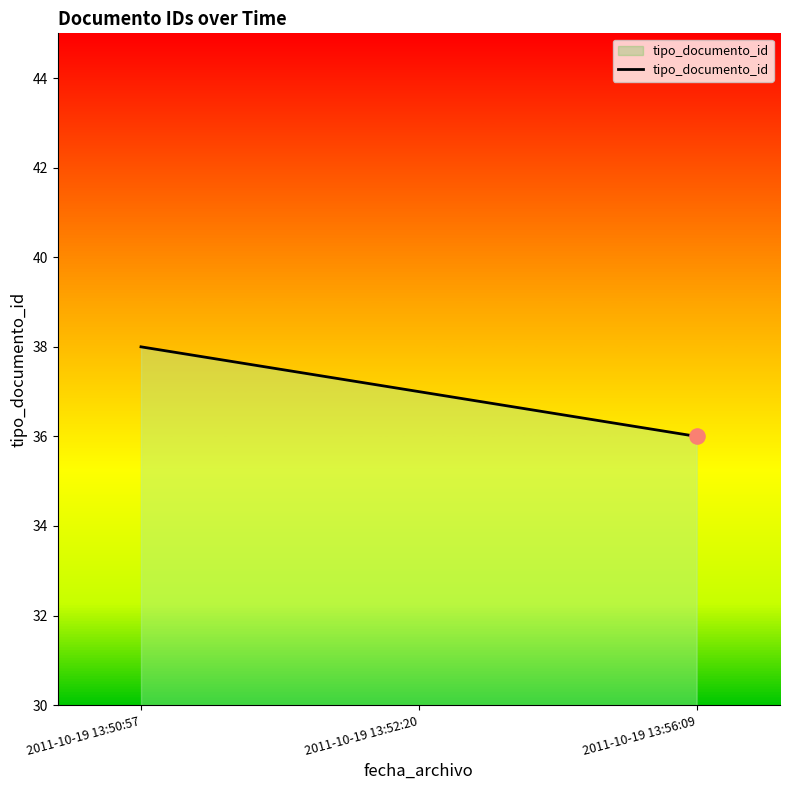

What is the ratio of the value at 2011-10-19 13:56:09 to the value at 2011-10-19 13:52:20?

1.0